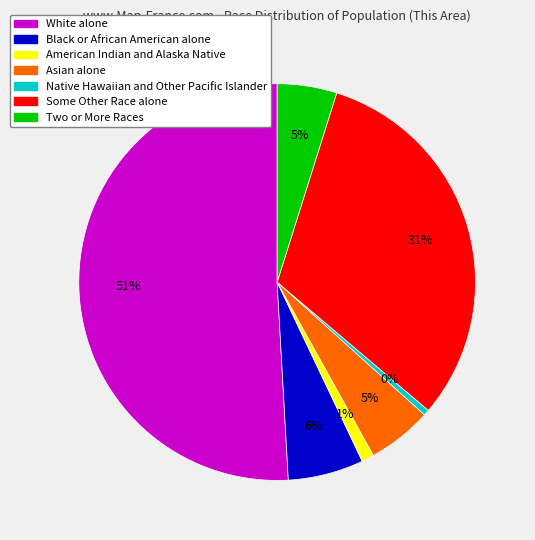

Between Asian alone and White alone, which is larger?

White alone